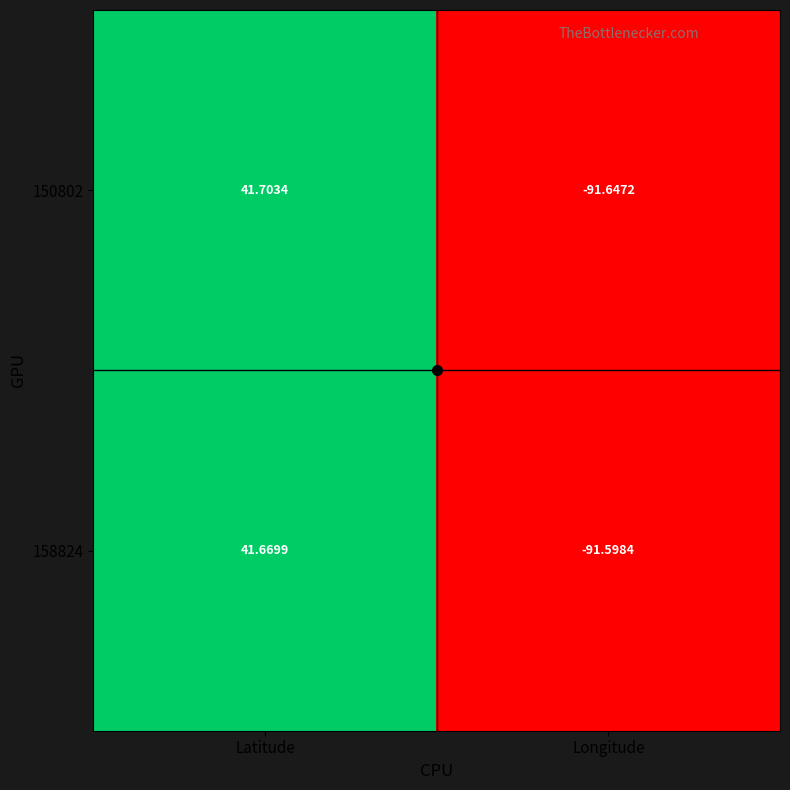

Is the value of 158824 at Longitude greater than the value of 150802 at Longitude?

Yes